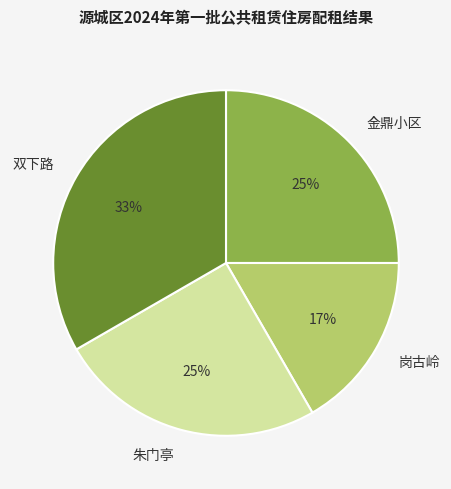

Does any single category account for the majority?

No